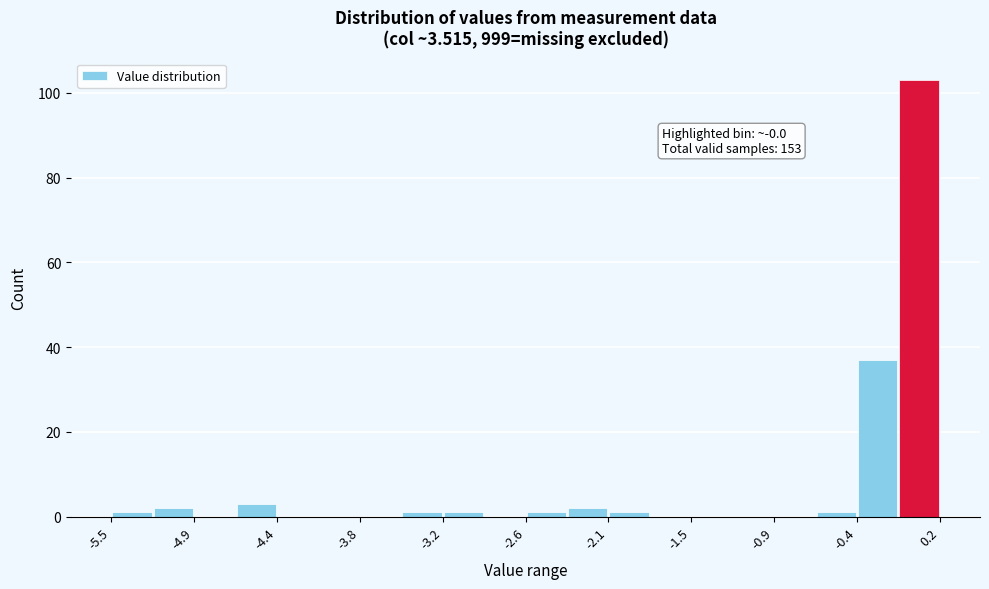

Around what value on the x-axis is the tallest bar? Give the approximate position of its centre, as read against the axis.

0.1